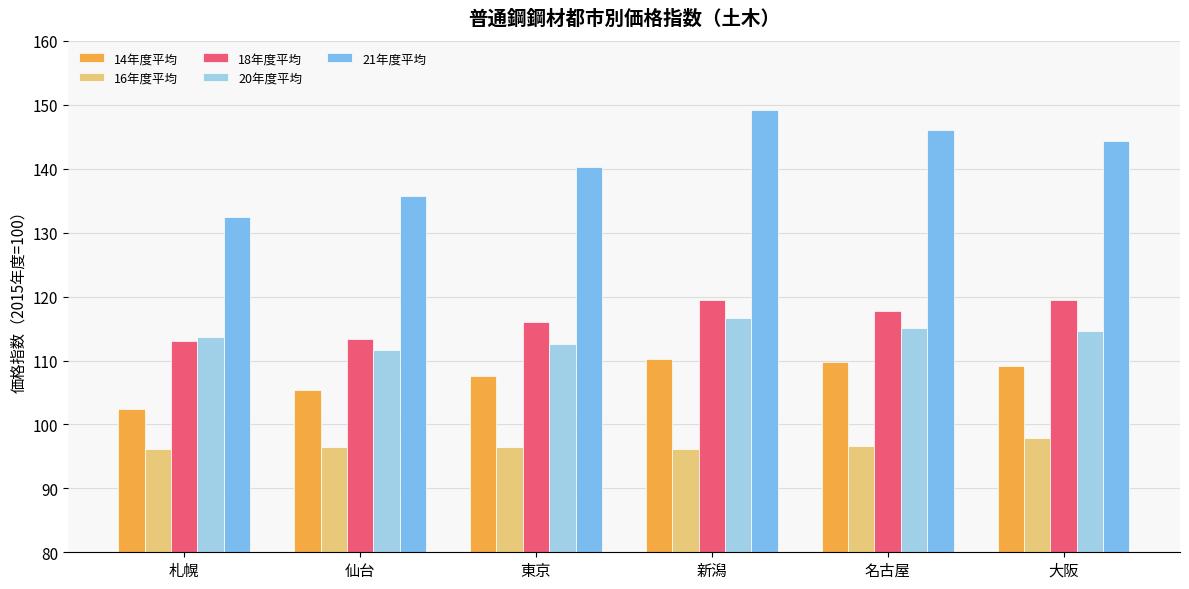

How many values in the 21年度平均 series exceed 144?

3